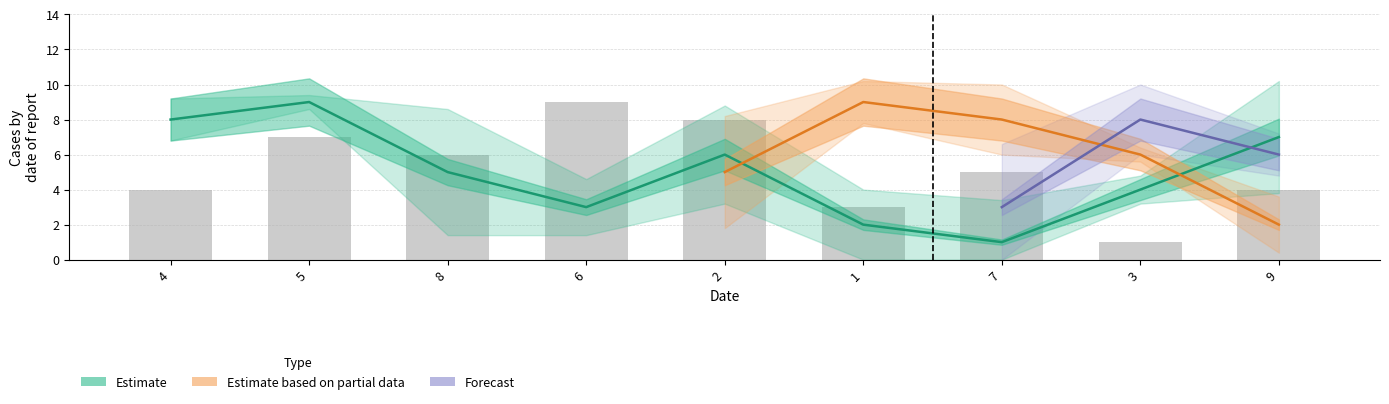

Count the col_7 values in the range 3 to 7.

5